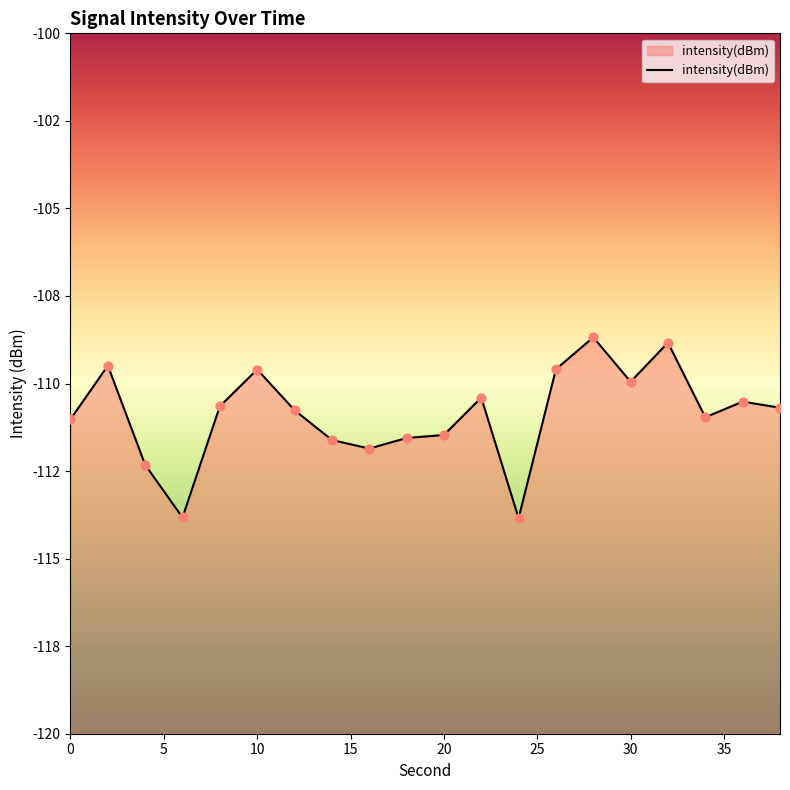

Between 16 and 20, which is larger?

20